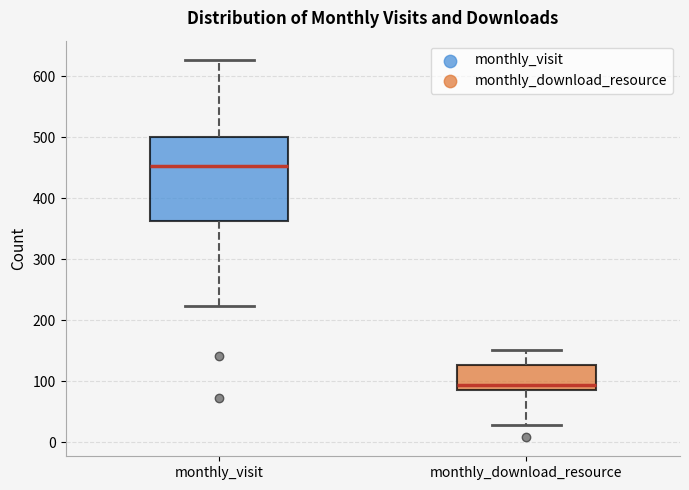

Which box's median line is the highest?

monthly_visit